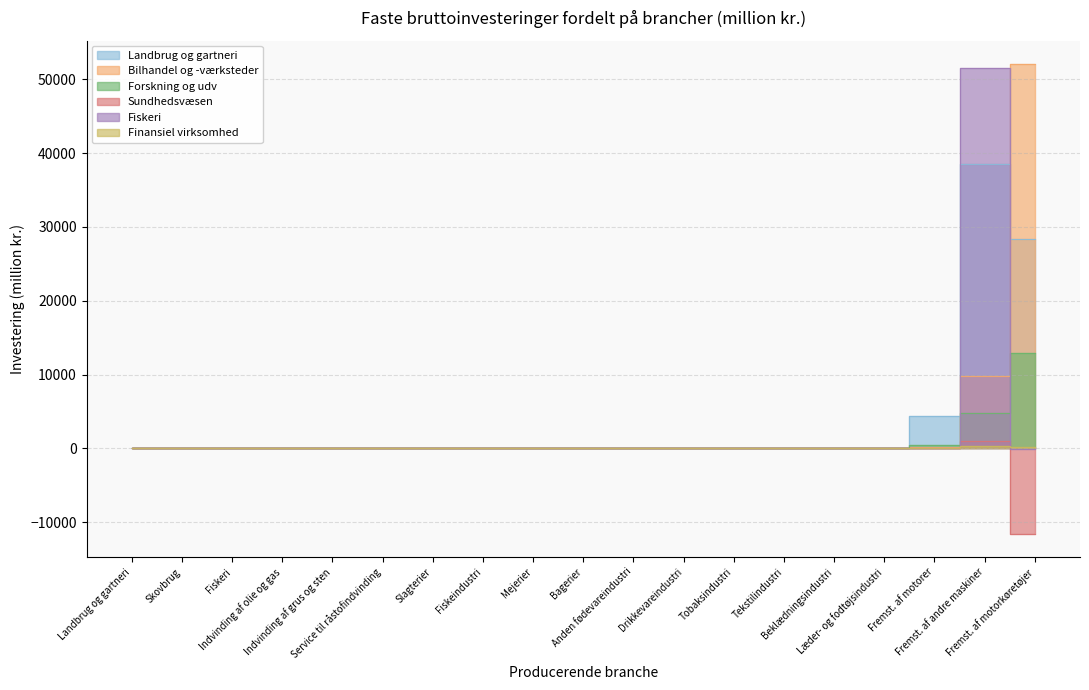

Where is Sundhedsvæsen nearest to the value -5273?

Landbrug og gartneri